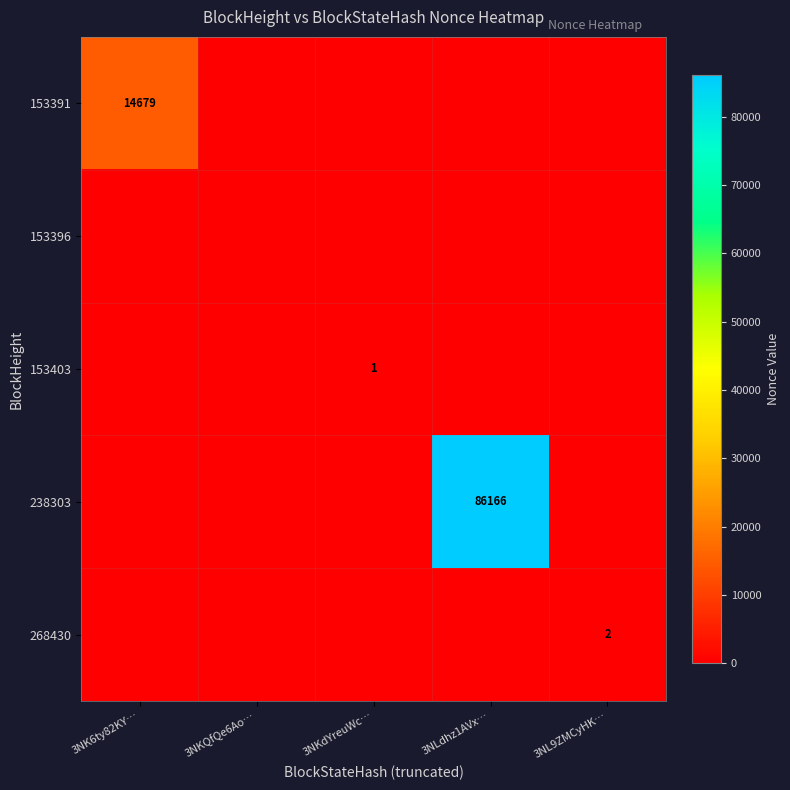

Is it true that 238303 equals 86166 at 3NLdhz1AVx…?

True